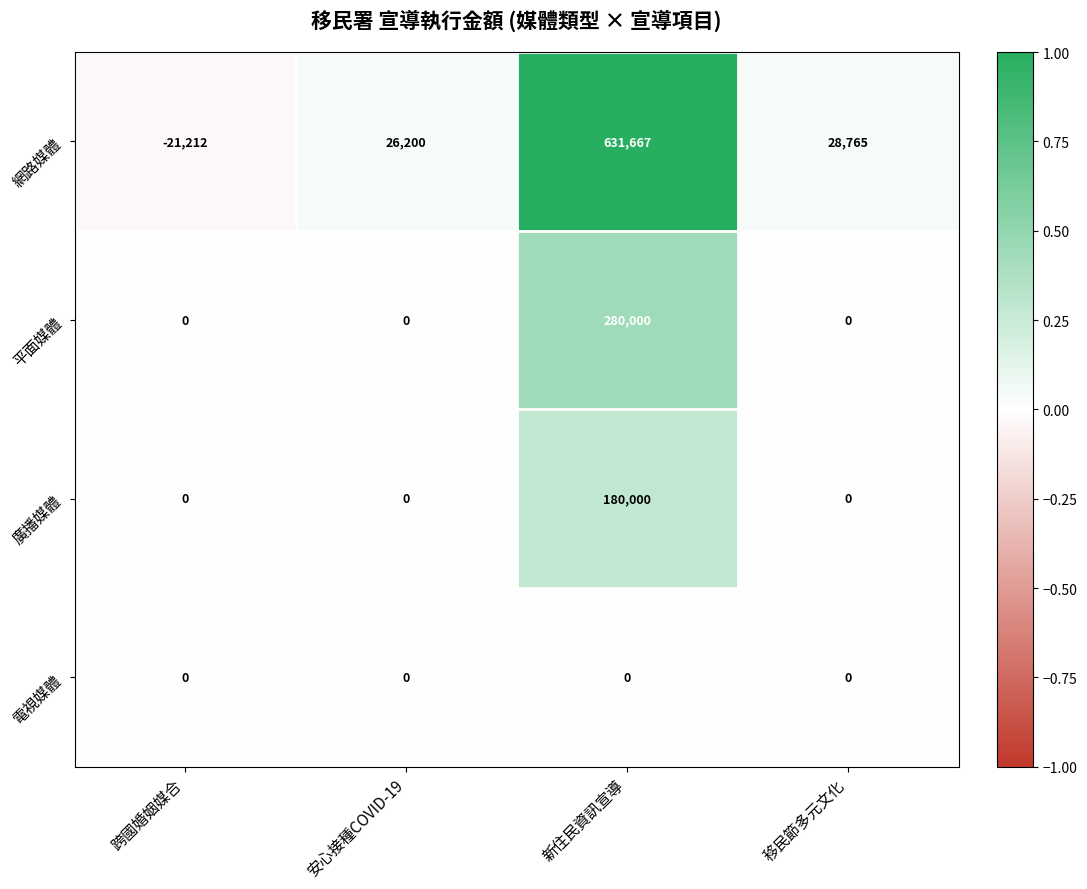

How many distinct data groups are displayed?

4